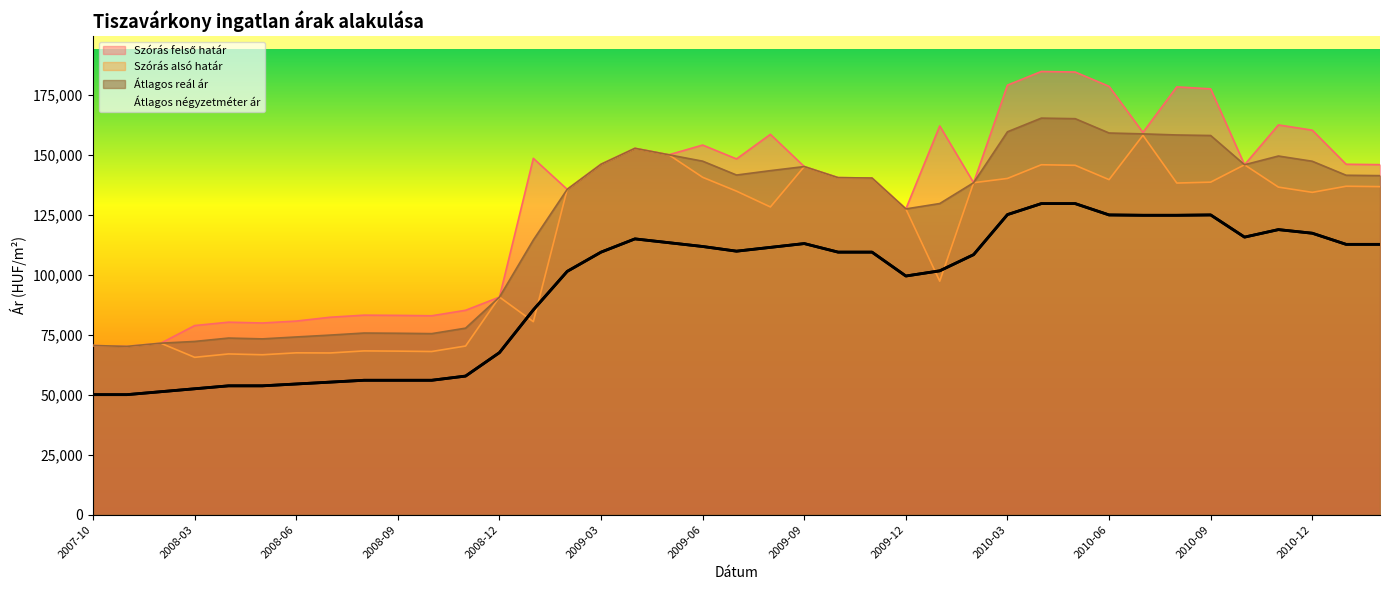

Rank the series by their average value, from highest to lowest.

Szórás felső határ, Átlagos reál ár, Szórás alsó határ, Átlagos négyzetméter ár